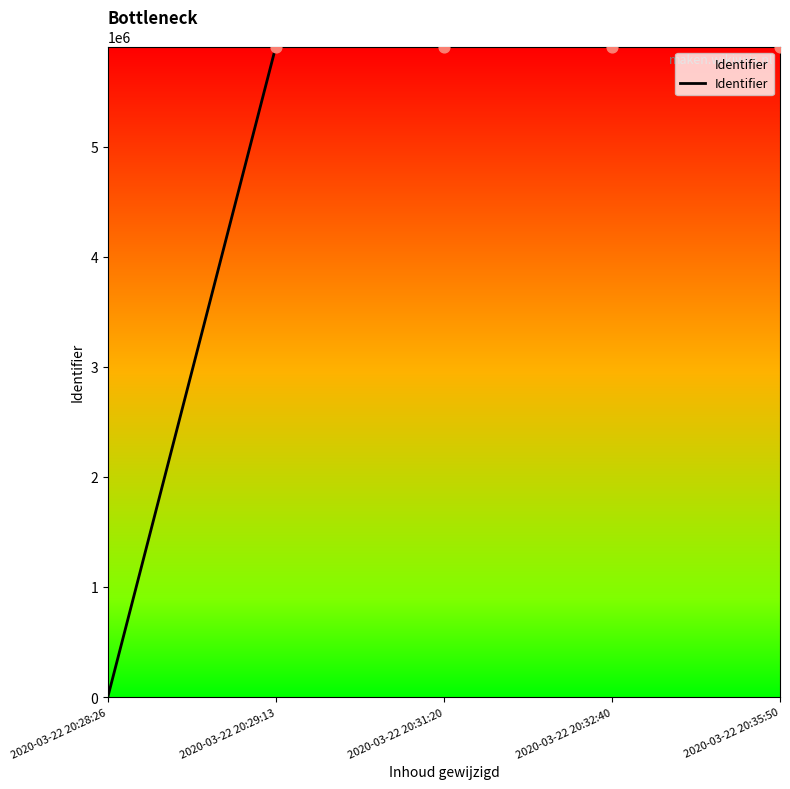

What is the change in value from 2020-03-22 20:28:26 to 2020-03-22 20:31:20?

+5908414